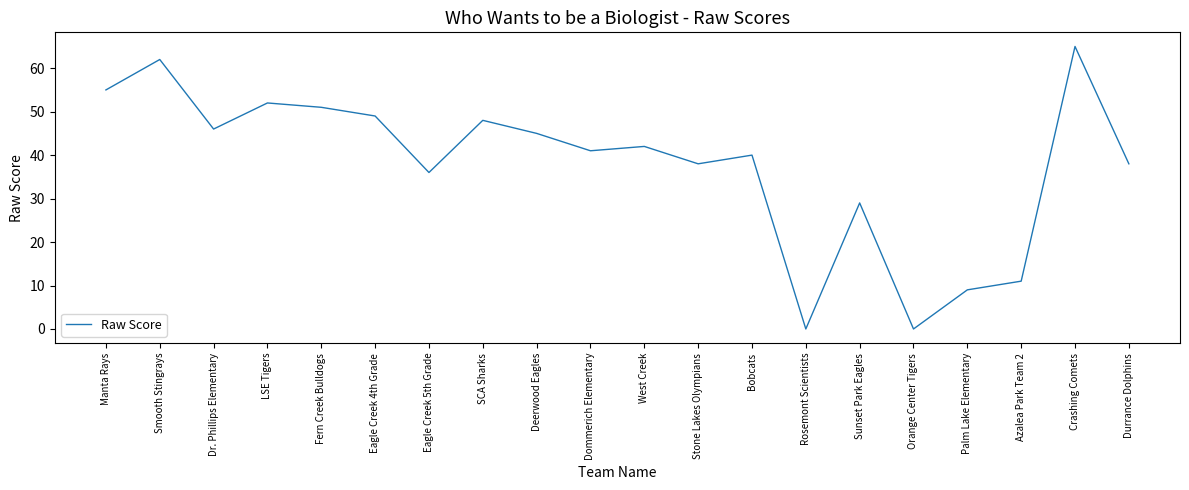

How many series are shown in this chart?

1